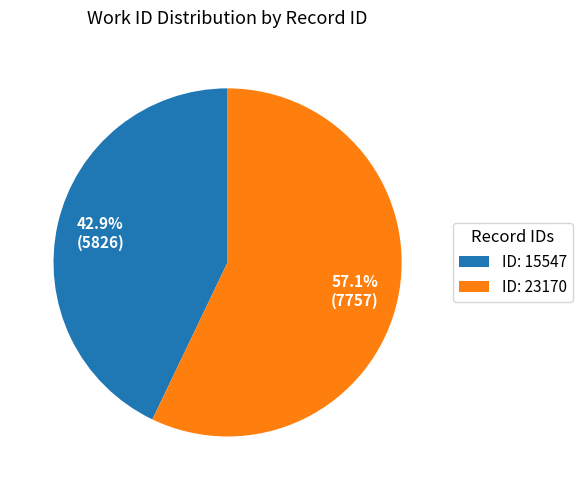

Is the sum of ID: 15547 and ID: 23170 greater than half?

Yes